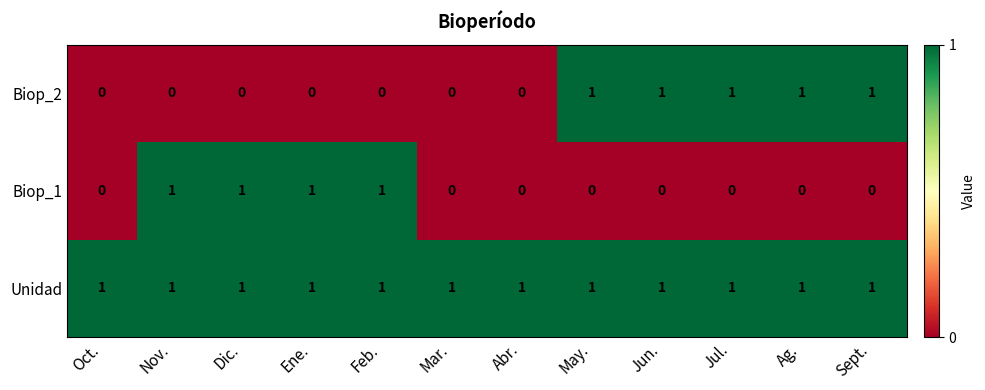

The Biop_1 series shows 0 at Dic.. True or false?

False